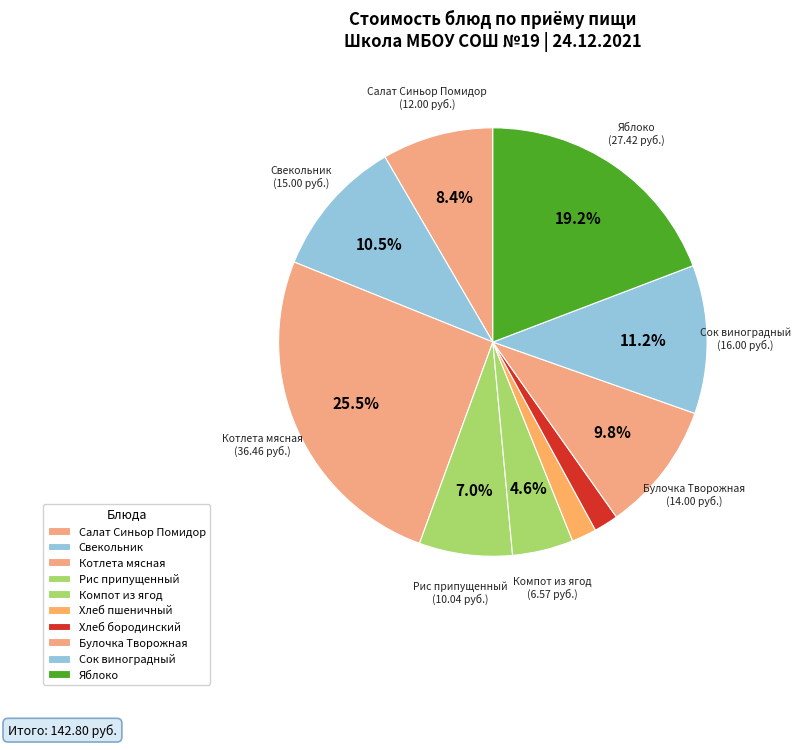

Combined, do Хлеб пшеничный and Рис припущенный account for over 50%?

No